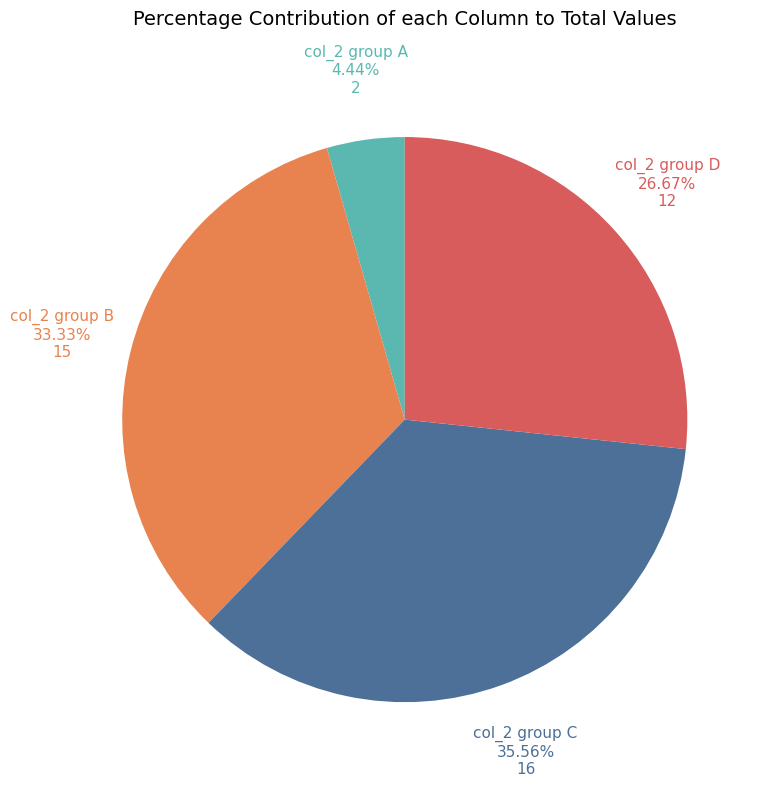

Count the number of slices in the pie.

4